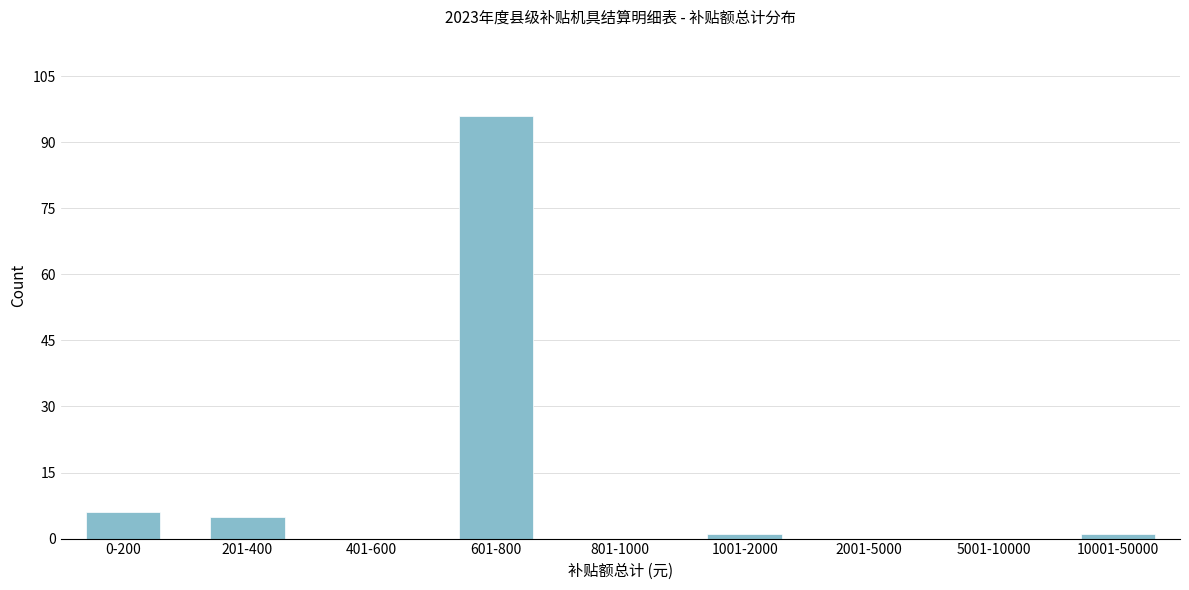

Reading right to left, what are all the values shown in this chart?

10001-50000=1	5001-10000=0	2001-5000=0	1001-2000=1	801-1000=0	601-800=96	401-600=0	201-400=5	0-200=6